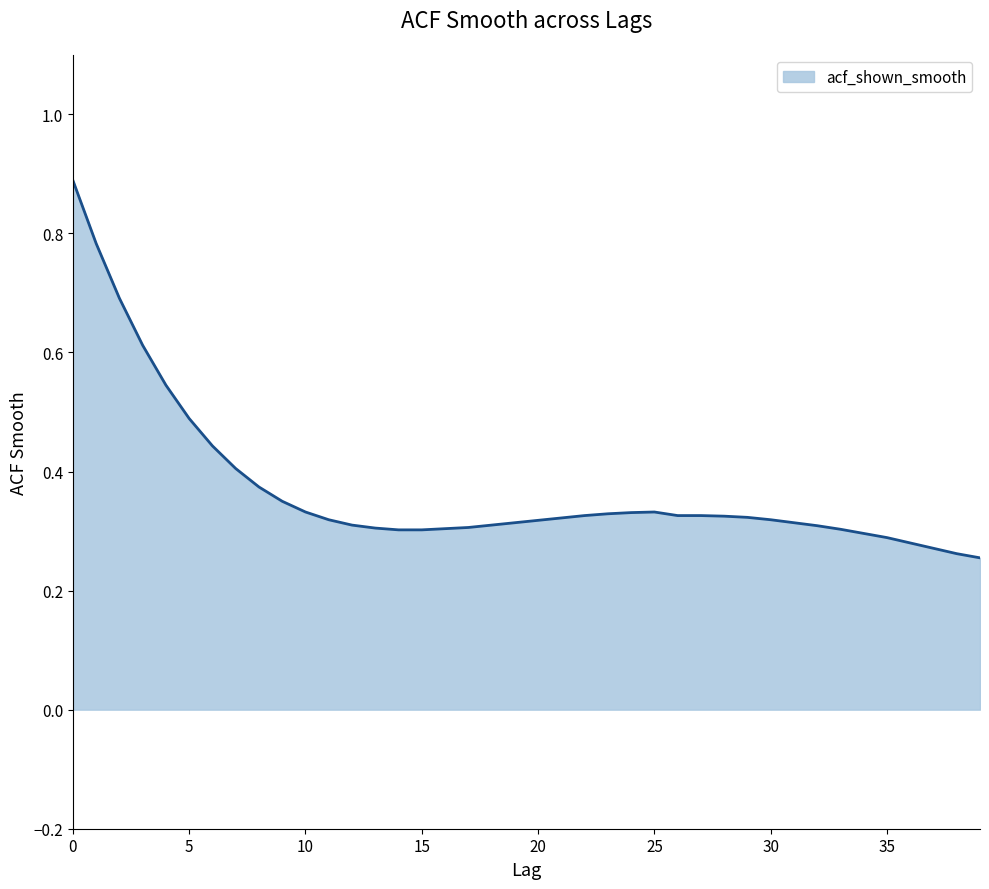

What is the difference between the maximum and minimum values?

0.6